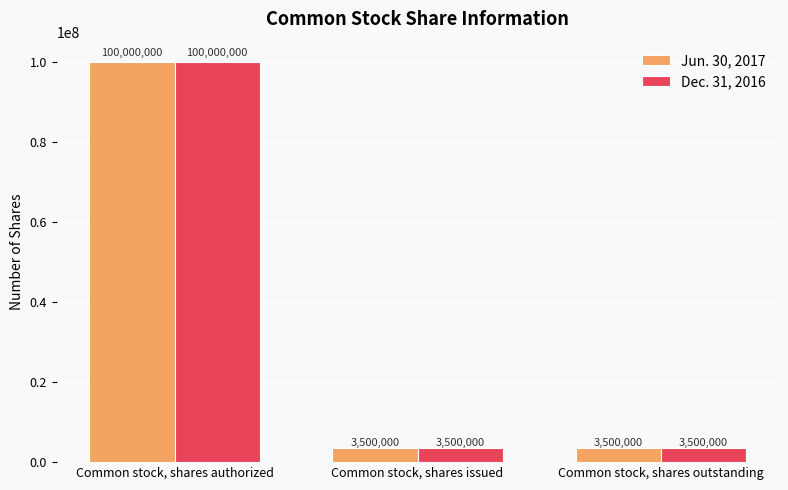

What is the total value across all series at Common stock, shares authorized?

200000000